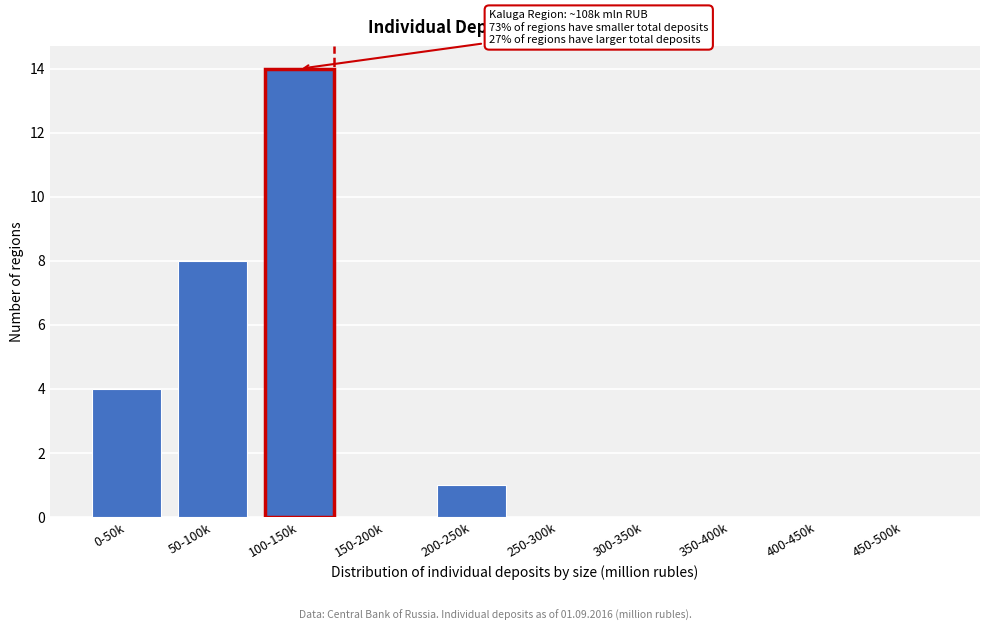

Reading left to right, transcribe all the data shown in this chart.

0-50k=4	50-100k=8	100-150k=14	150-200k=0	200-250k=1	250-300k=0	300-350k=0	350-400k=0	400-450k=0	450-500k=0